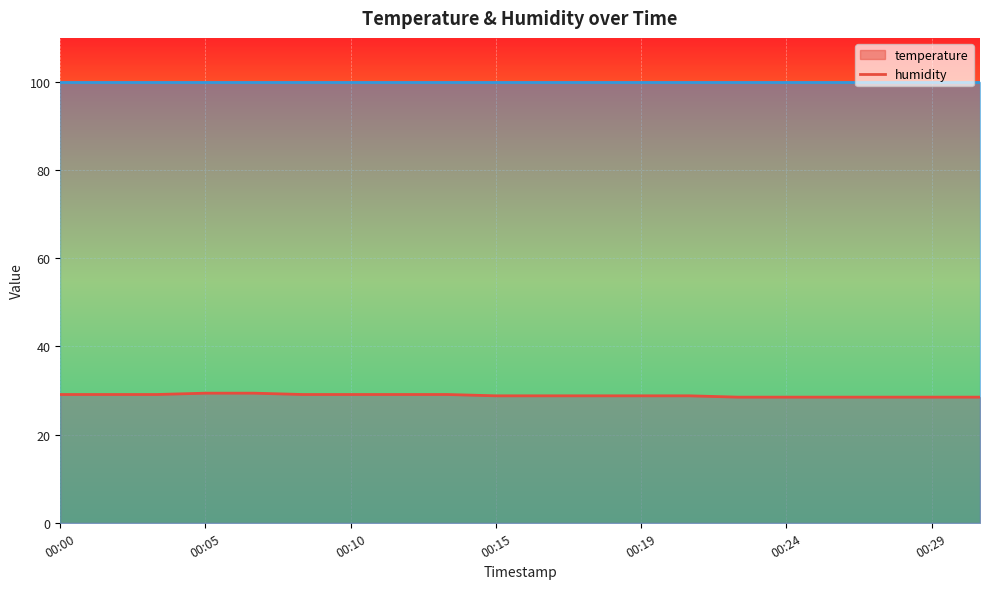

What is the change in value from 00:08 to 00:18?

-0.3